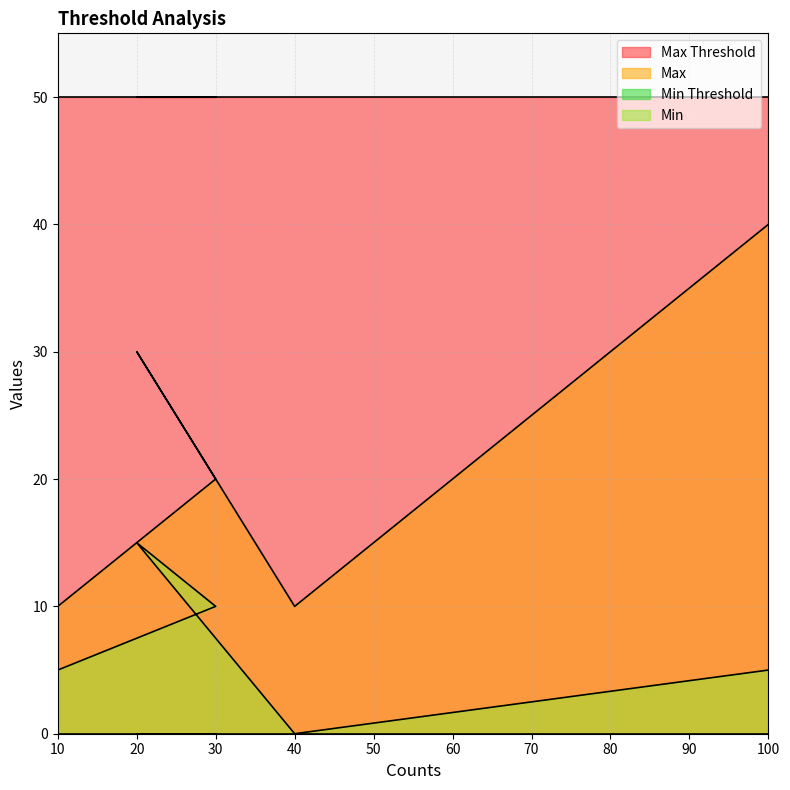

What is the difference between the maximum and second lowest values in the Max series?

30